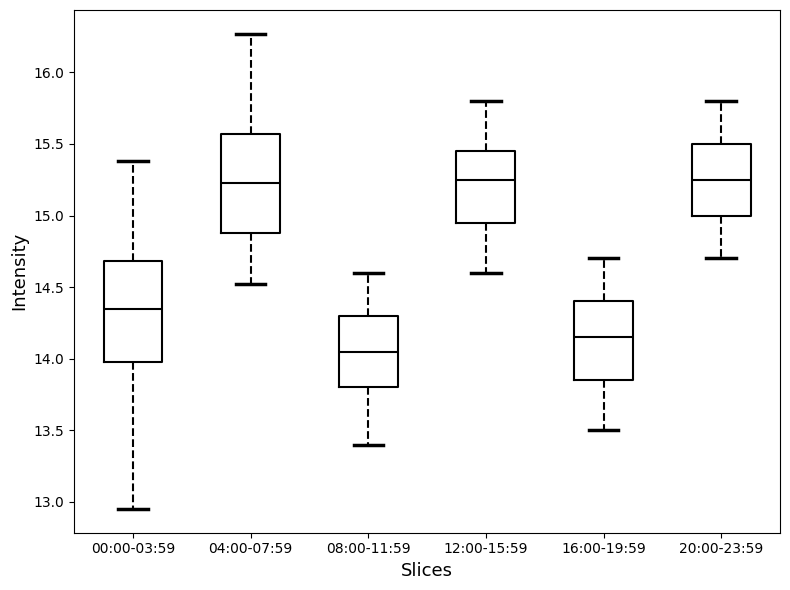

Which box's median line is the lowest?

08:00-11:59